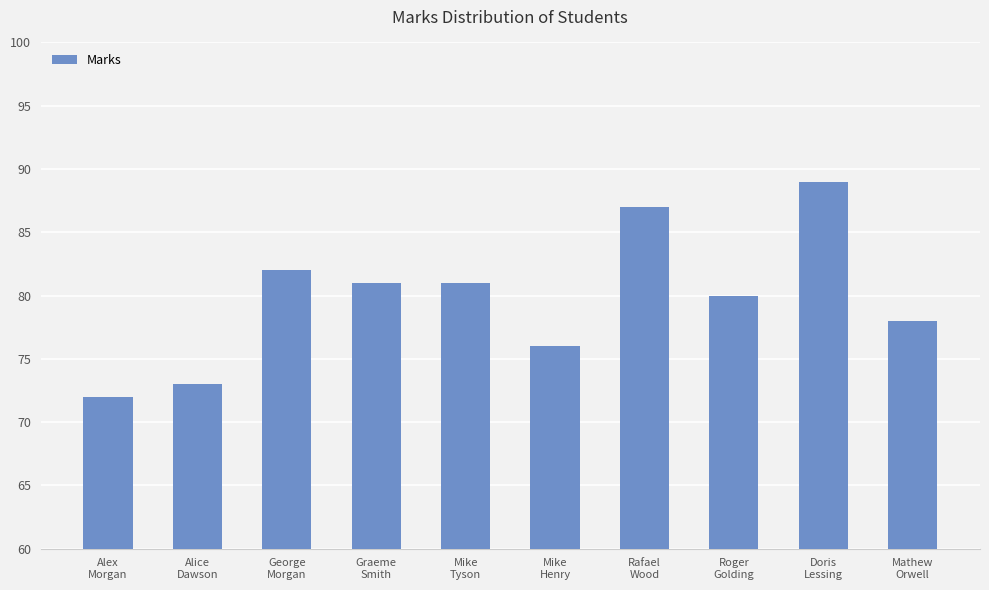

What is the value of the 7th bar from the left?

87